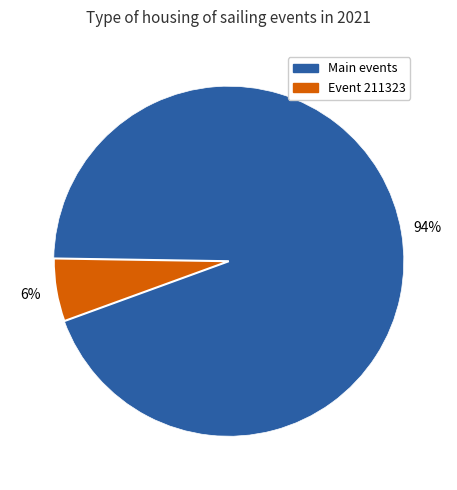

Is there any slice that represents more than half of the pie?

Yes